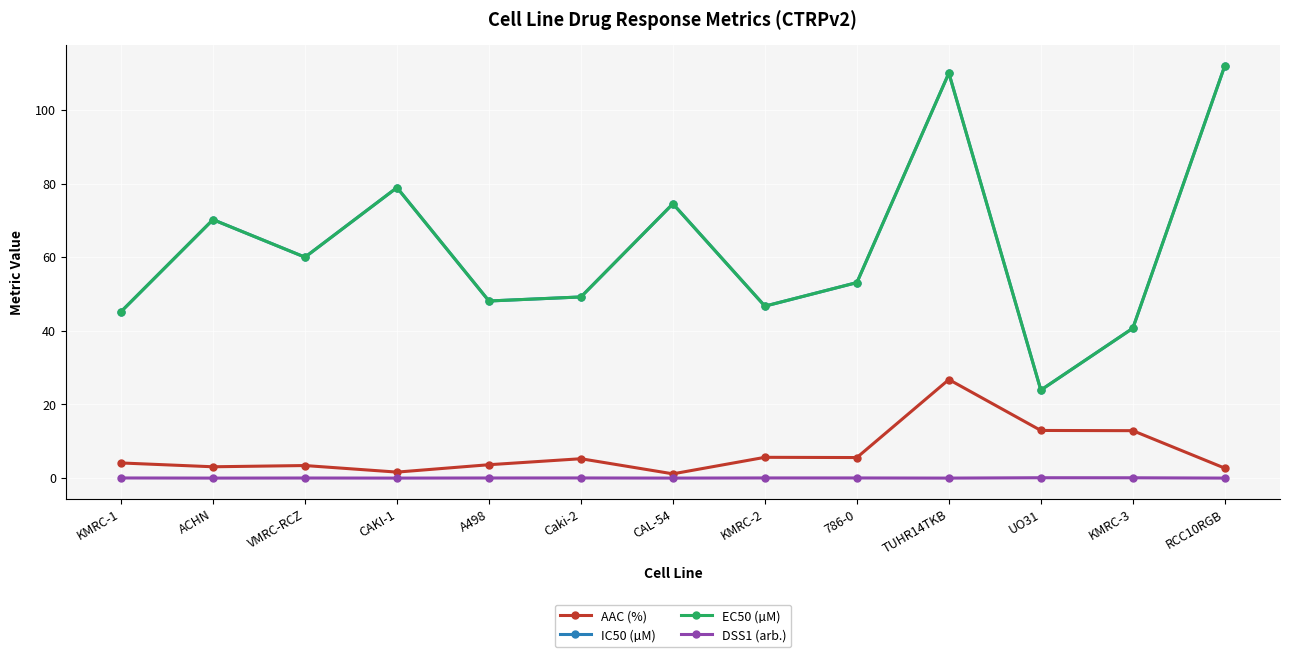

Reading left to right, what are all the values shown in this chart?

AAC (%): 4.1	3.1	3.4	1.6	3.6	5.3	1.2	5.6	5.6	26.8	12.9	12.9	2.7
IC50 (µM): 45.2	70.2	60.0	78.9	48.1	49.2	74.5	46.7	53.1	110.0	23.9	40.7	112.0
EC50 (µM): 45.2	70.2	60.0	78.9	48.1	49.2	74.5	46.7	53.1	110.0	23.9	40.7	112.0
DSS1 (arb.): 0.0	0.0	0.0	0.0	0.0	0.0	0.0	0.0	0.0	0.0	0.1	0.1	0.0